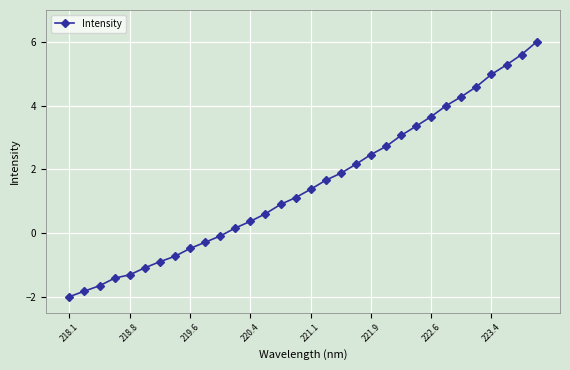

What is the smallest value displayed?

-2.0